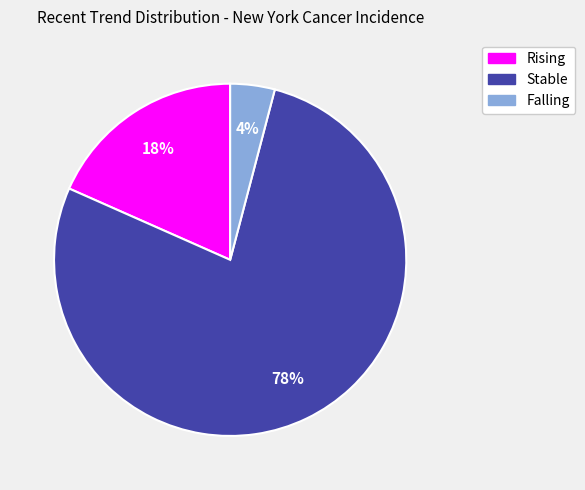

Is there a majority slice in this chart?

Yes